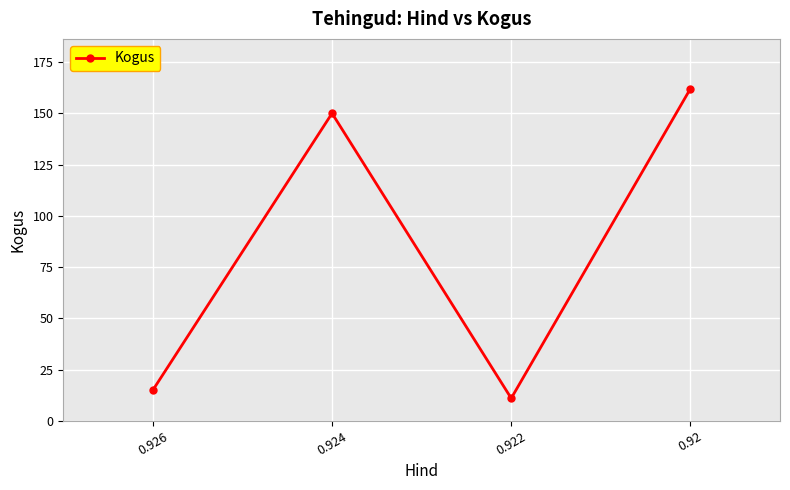

Reading left to right, extract all data points from this chart.

0.926=15	0.924=150	0.922=11	0.92=162